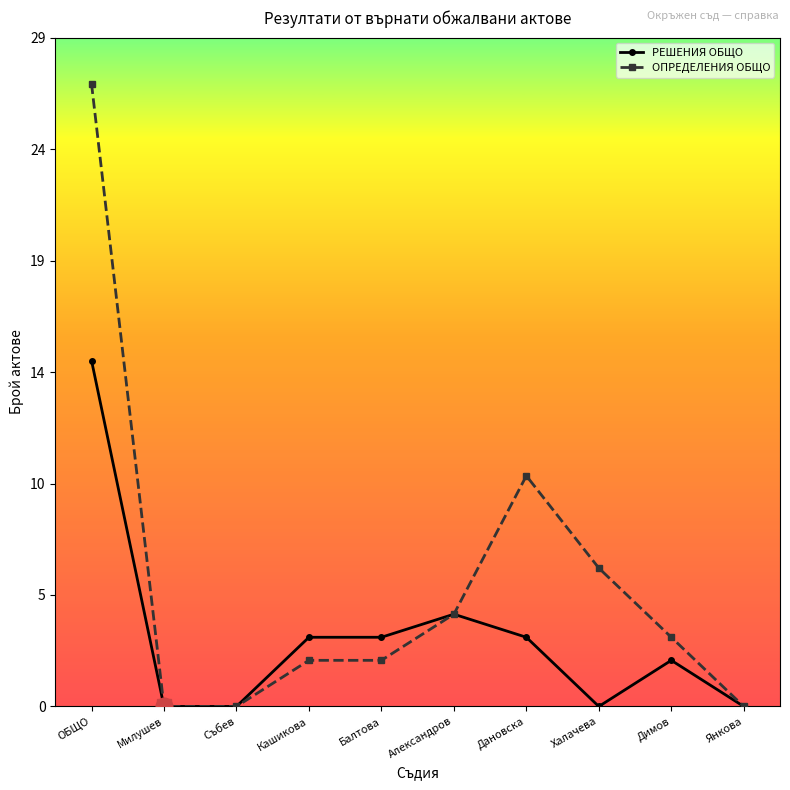

Which series has the largest total across all categories?

ОПРЕДЕЛЕНИЯ ОБЩО